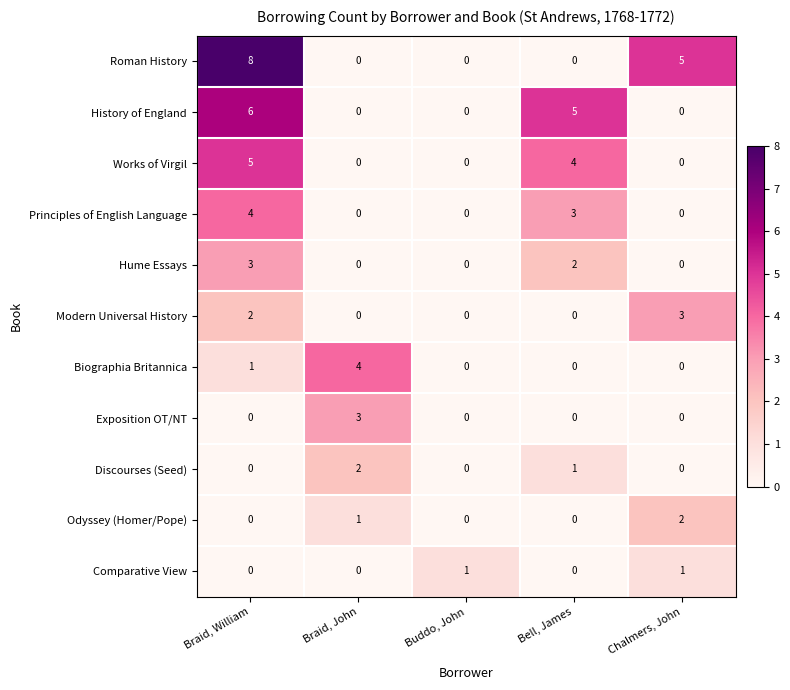

The value of Odyssey (Homer/Pope) at Buddo, John is -1. True or false?

False